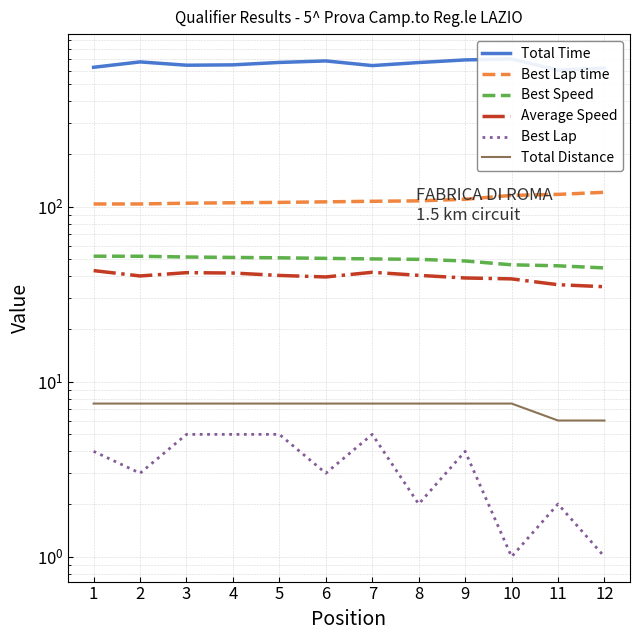

True or false: Average Speed and Best Lap time cross at least once.

False